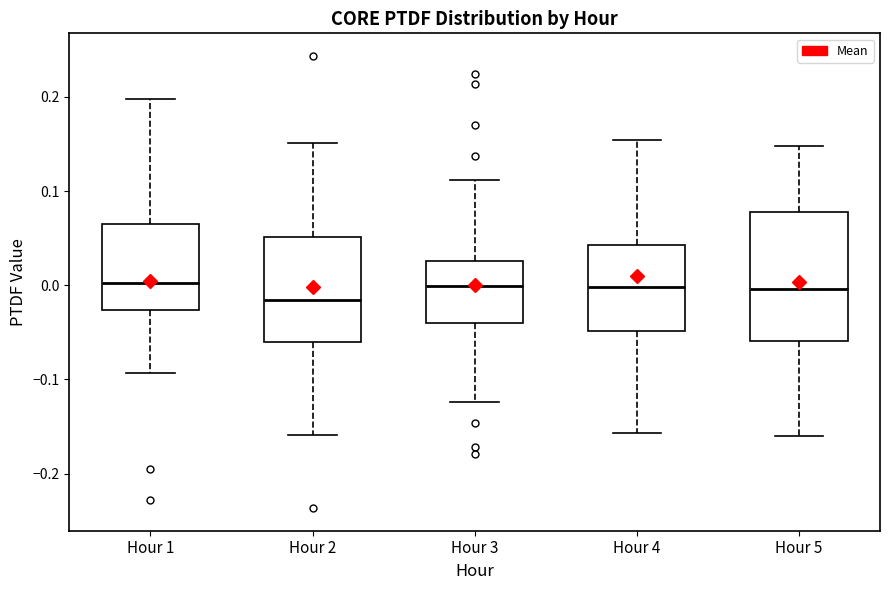

Reading left to right, read every box against the y-axis: the position of its median line, the range the box covers, and the ends of its whiskers. The values are not printed on the chart, so give them approximately, as read against the axis.

Hour 1: median 0.00, box -0.03 to 0.07, whiskers -0.09 to 0.20
Hour 2: median -0.02, box -0.06 to 0.05, whiskers -0.16 to 0.15
Hour 3: median 0.00, box -0.04 to 0.03, whiskers -0.12 to 0.11
Hour 4: median 0.00, box -0.05 to 0.04, whiskers -0.16 to 0.15
Hour 5: median 0.00, box -0.06 to 0.08, whiskers -0.16 to 0.15